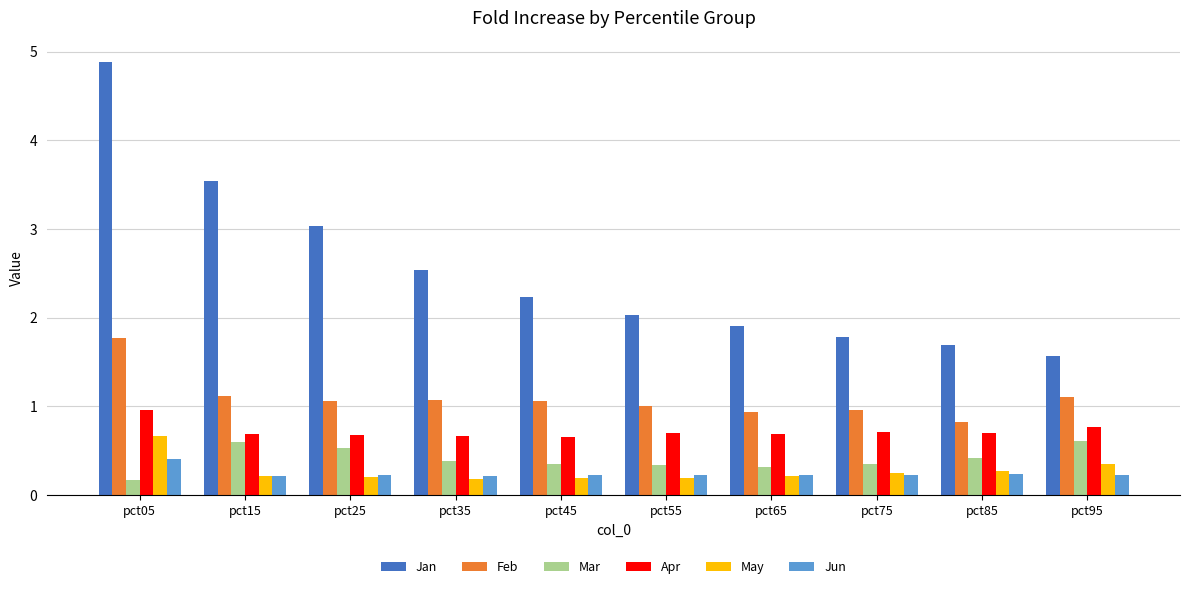

What are all the series names shown in the legend?

Jan, Feb, Mar, Apr, May, Jun